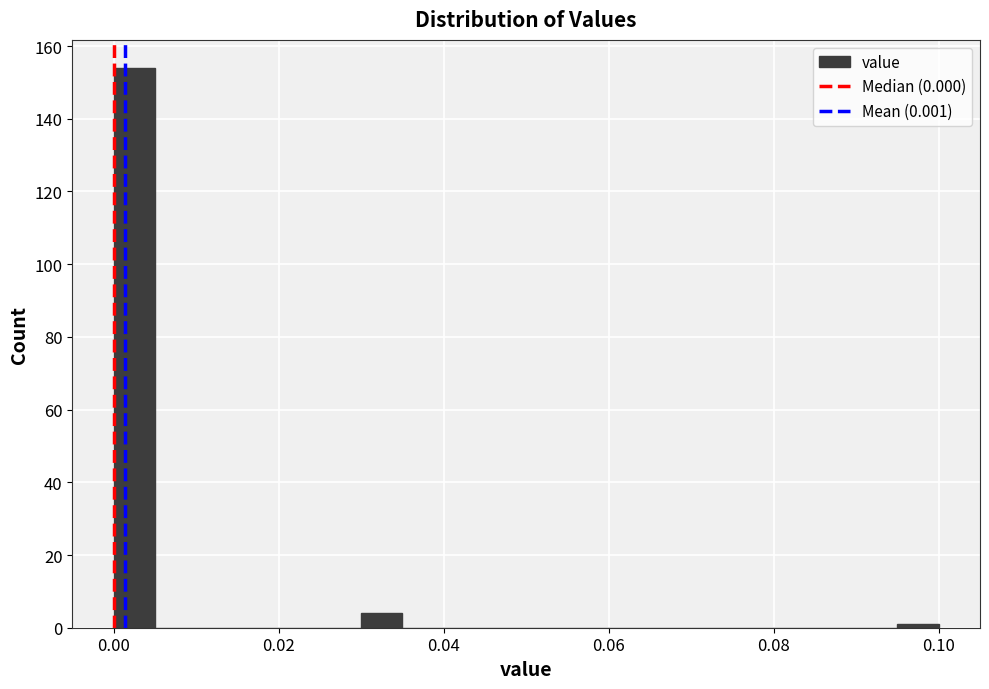

Around what value on the x-axis is the tallest bar? Give the approximate position of its centre, as read against the axis.

0.002